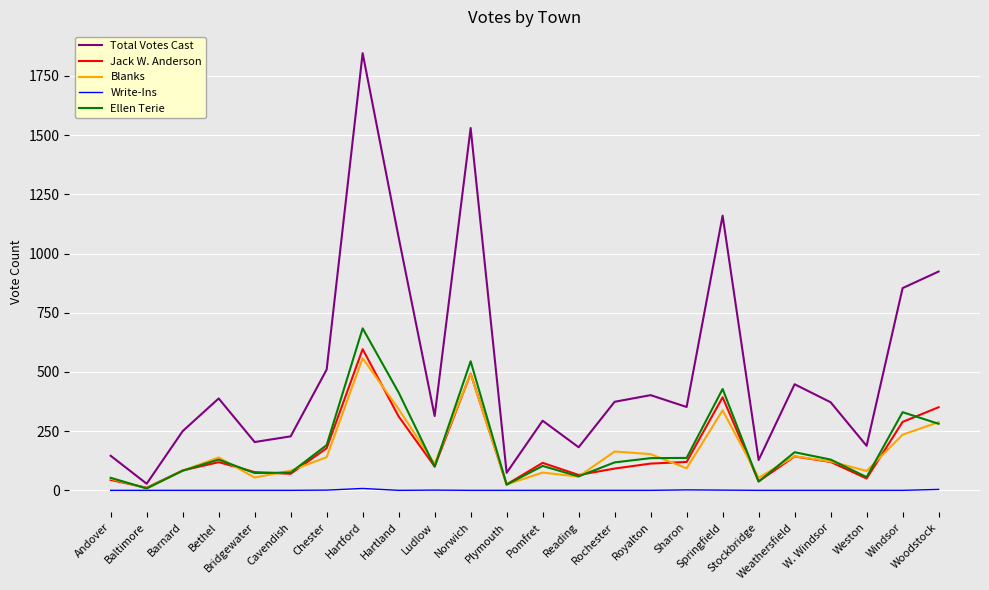

Which series has the largest total across all categories?

Total Votes Cast